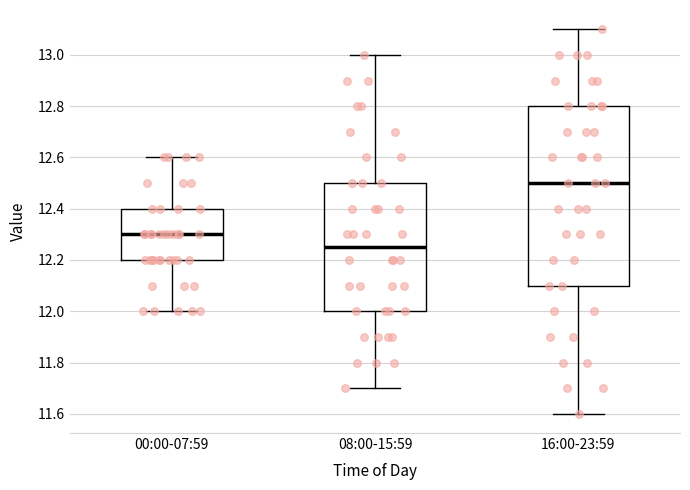

Where does the upper whisker of the box for 08:00-15:59 end on the y-axis? The values are not printed on the chart, so give them approximately, as read against the axis.

13.00